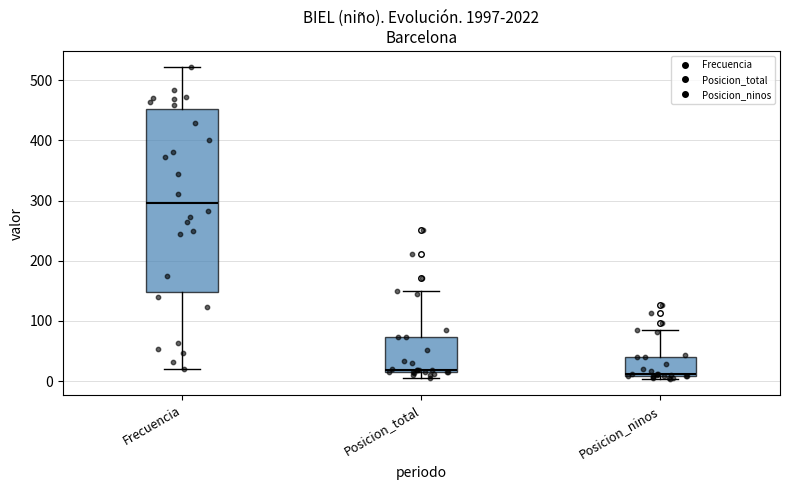

Which box has the highest median line?

Frecuencia